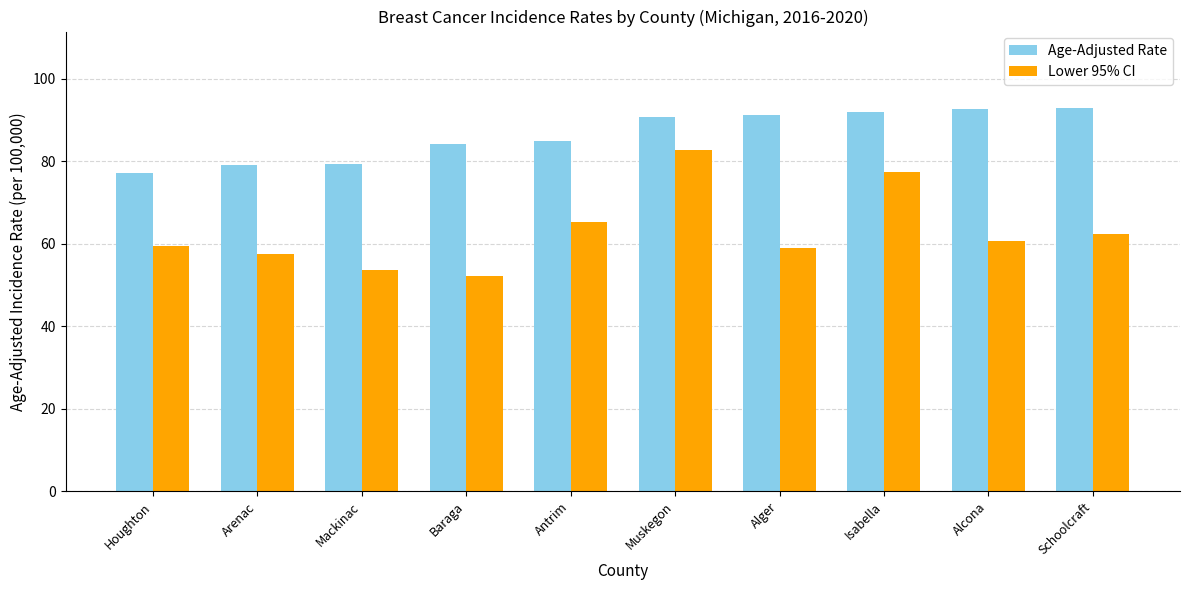

What is the label of the 7th bar from the right?

Baraga